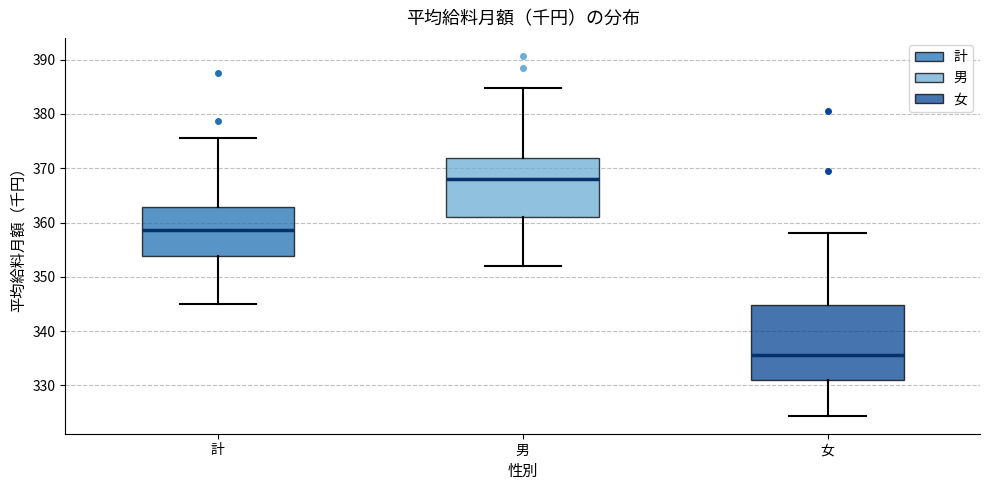

Where does the median line of the box for 計 sit on the y-axis? The values are not printed on the chart, so give them approximately, as read against the axis.

359